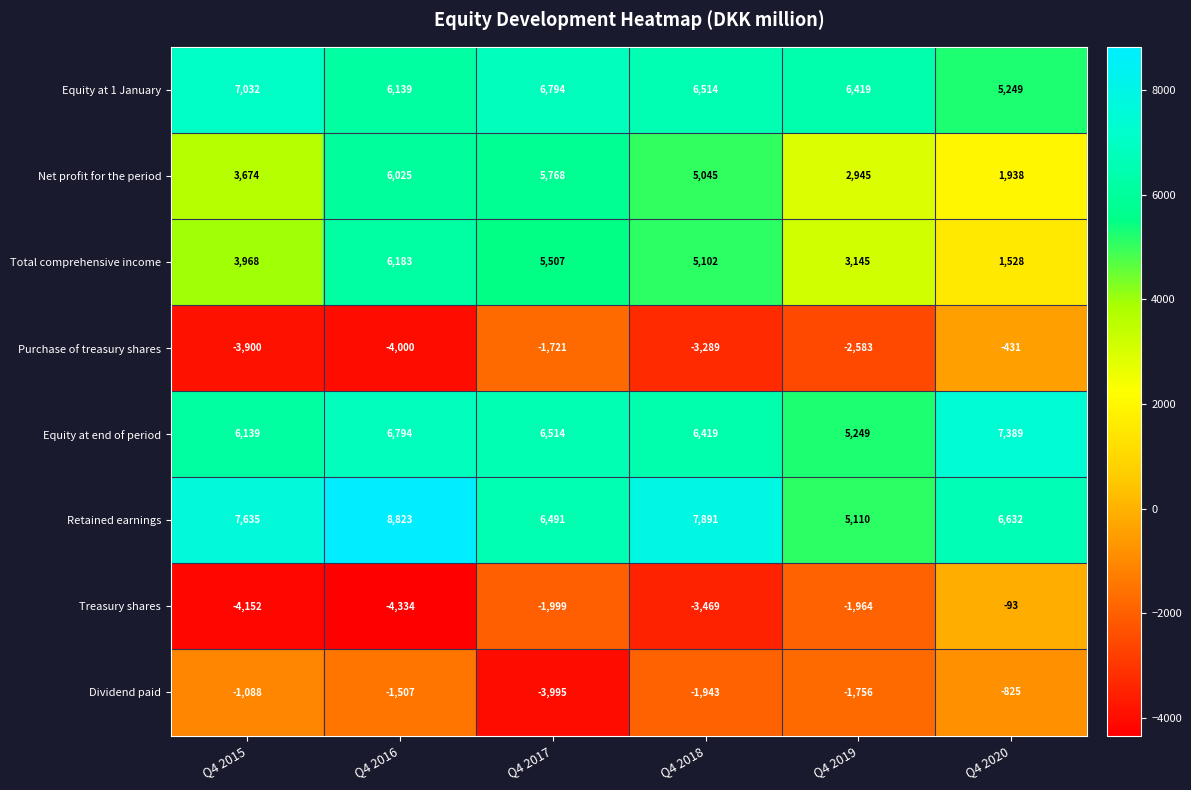

What value does the Purchase of treasury shares series have at Q4 2019?

-2583